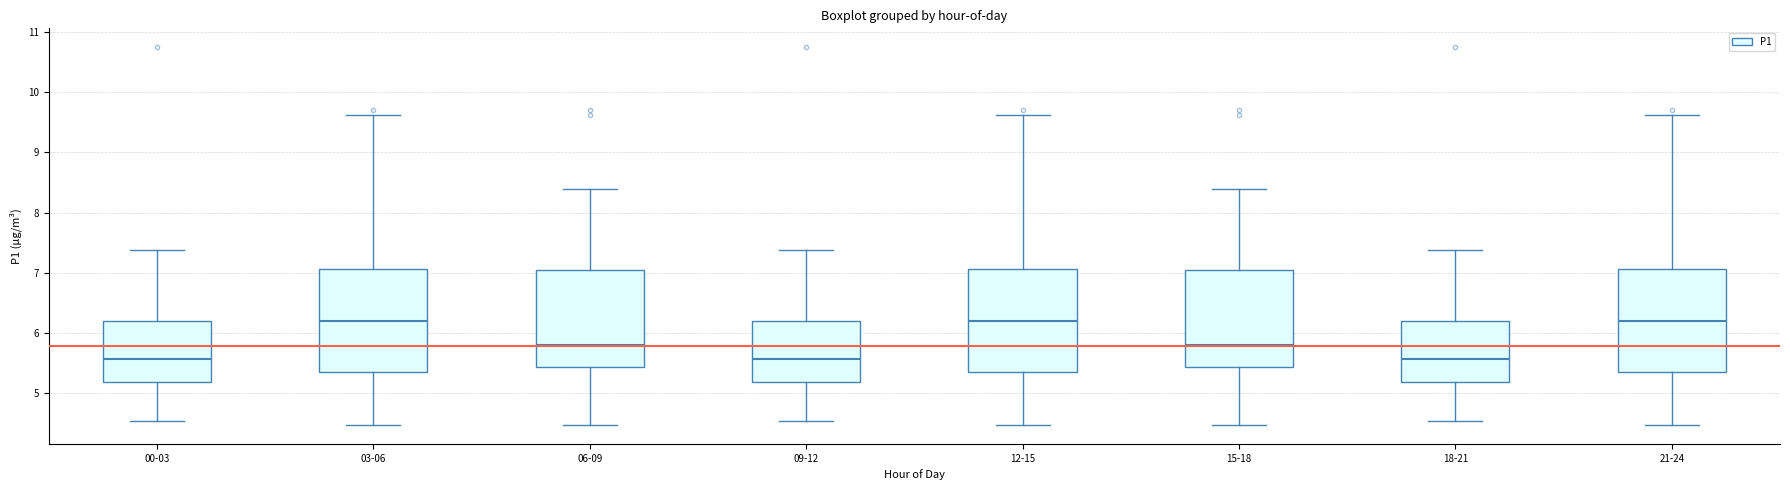

Where does the median line of the box for 21-24 sit on the y-axis? The values are not printed on the chart, so give them approximately, as read against the axis.

6.2